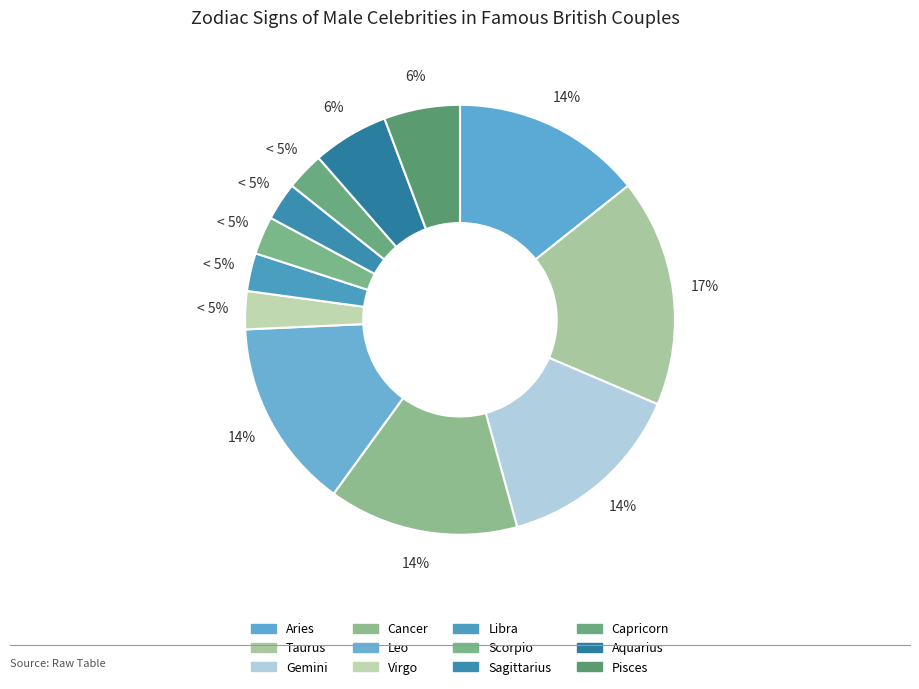

Rank the categories by value from highest to lowest.

Taurus, Aries, Gemini, Cancer, Leo, Aquarius, Pisces, Virgo, Libra, Scorpio, Sagittarius, Capricorn